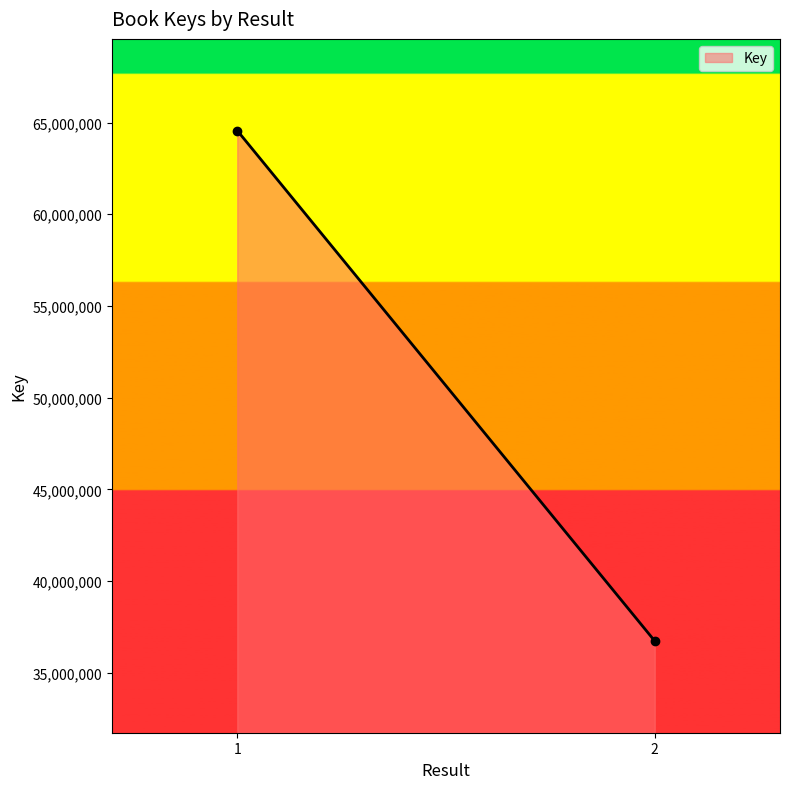

Which has a higher value, 1 or 2?

1